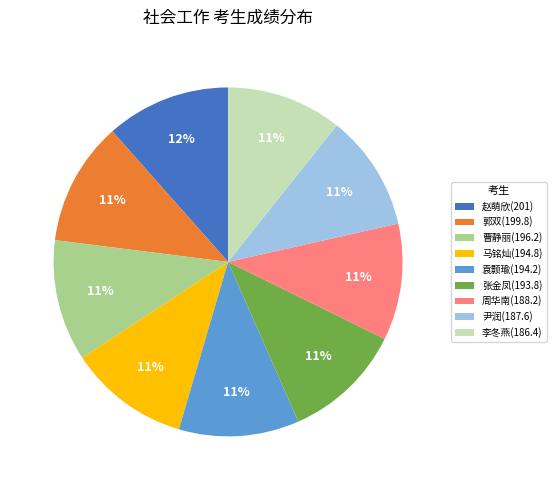

Count the number of slices in the pie.

9